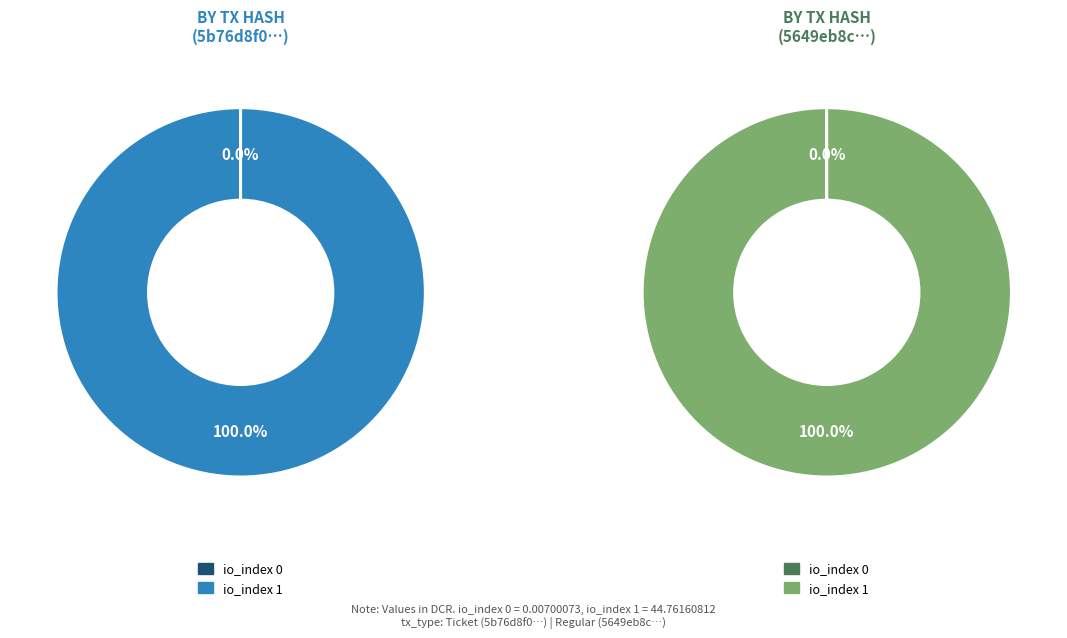

Which category has the biggest portion of the pie?

io_index 1